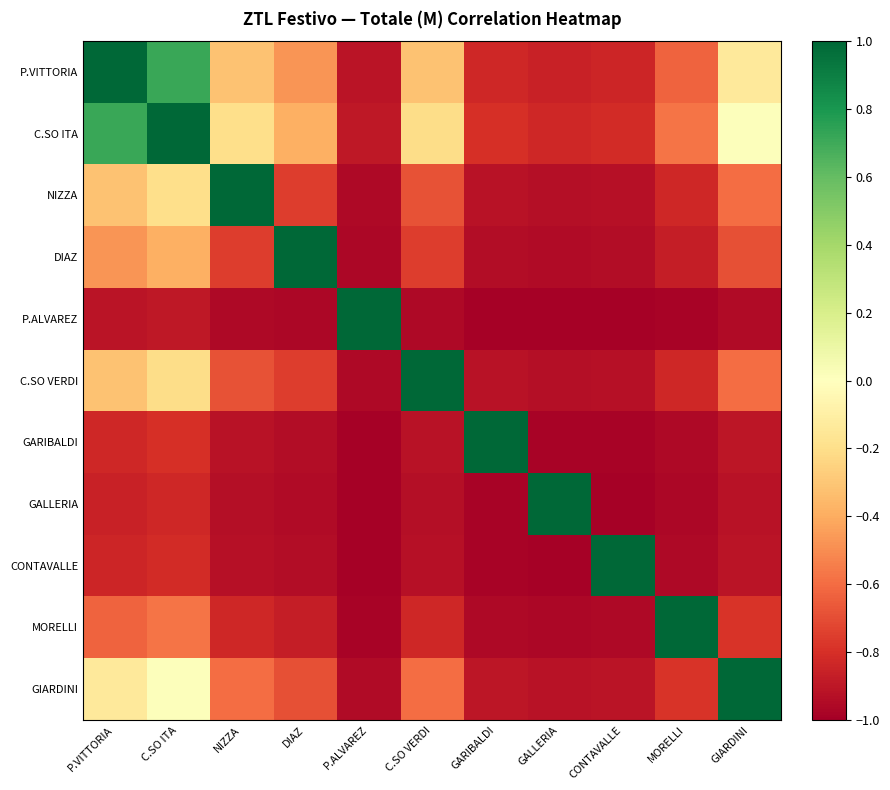

Between C.SO ITA and GIARDINI, which series saw the biggest shift?

C.SO ITA